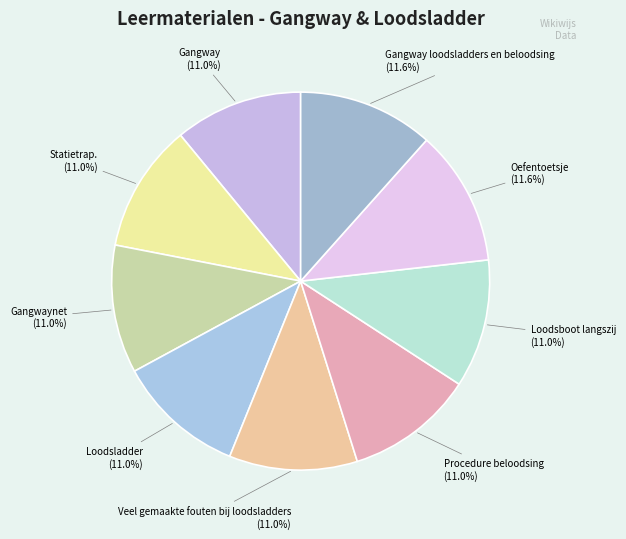

Count the number of slices in the pie.

9